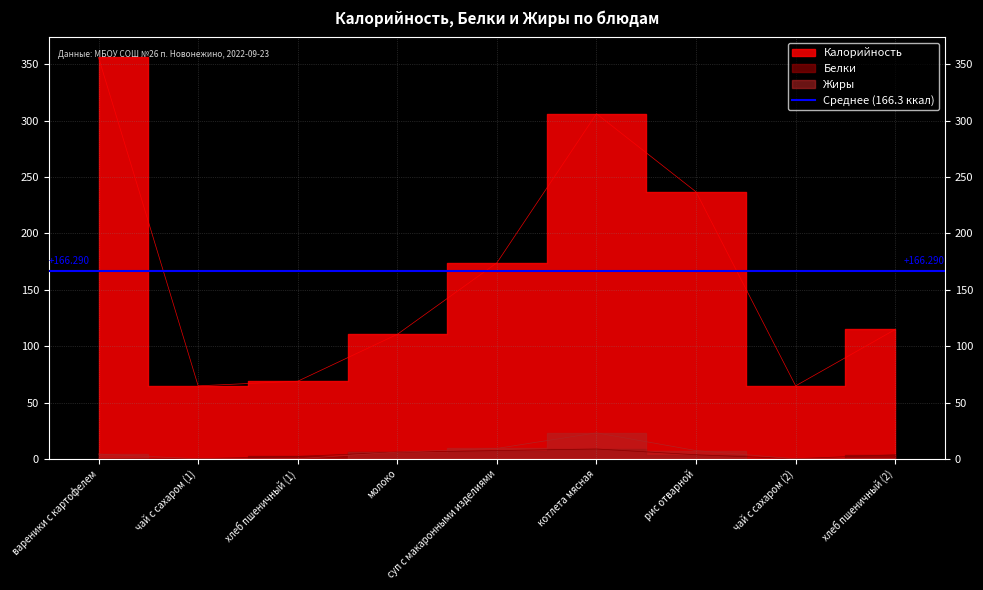

What is the label of the 7th point from the left?

рис отварной